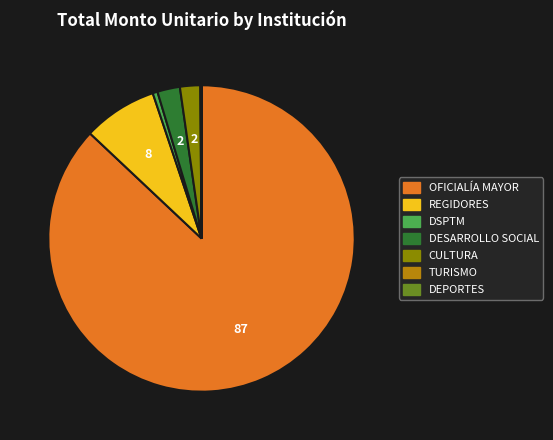

Which category accounts for the majority?

OFICIALÍA MAYOR